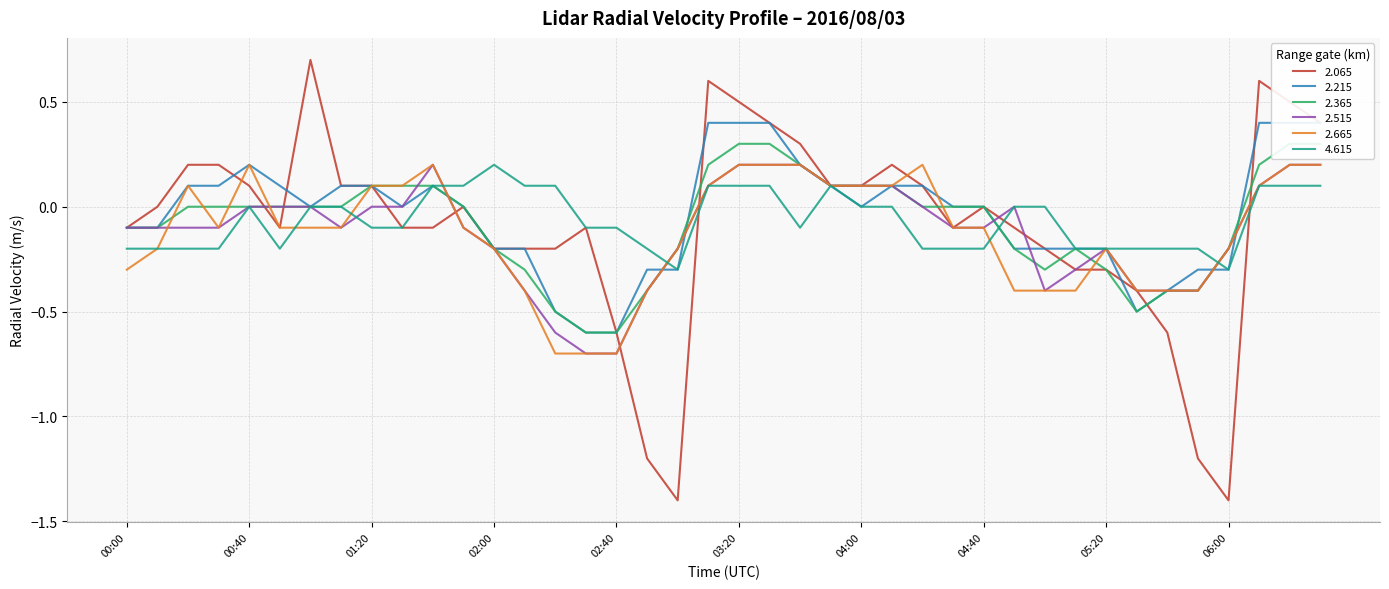

How many lines are shown in the chart?

6